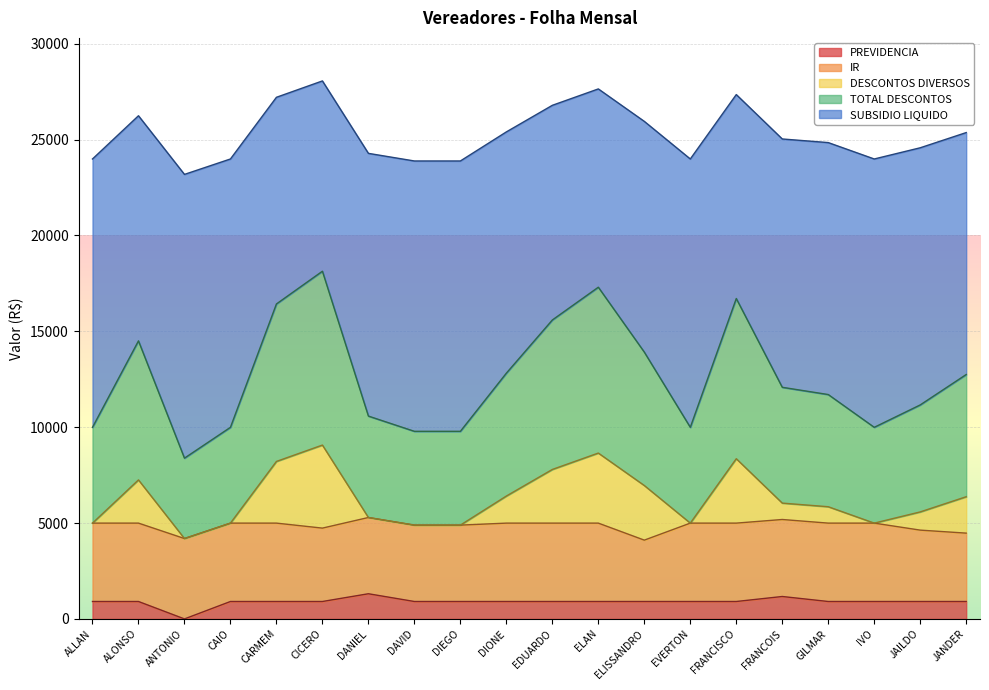

How many interior local peaks does the TOTAL DESCONTOS series have?

4